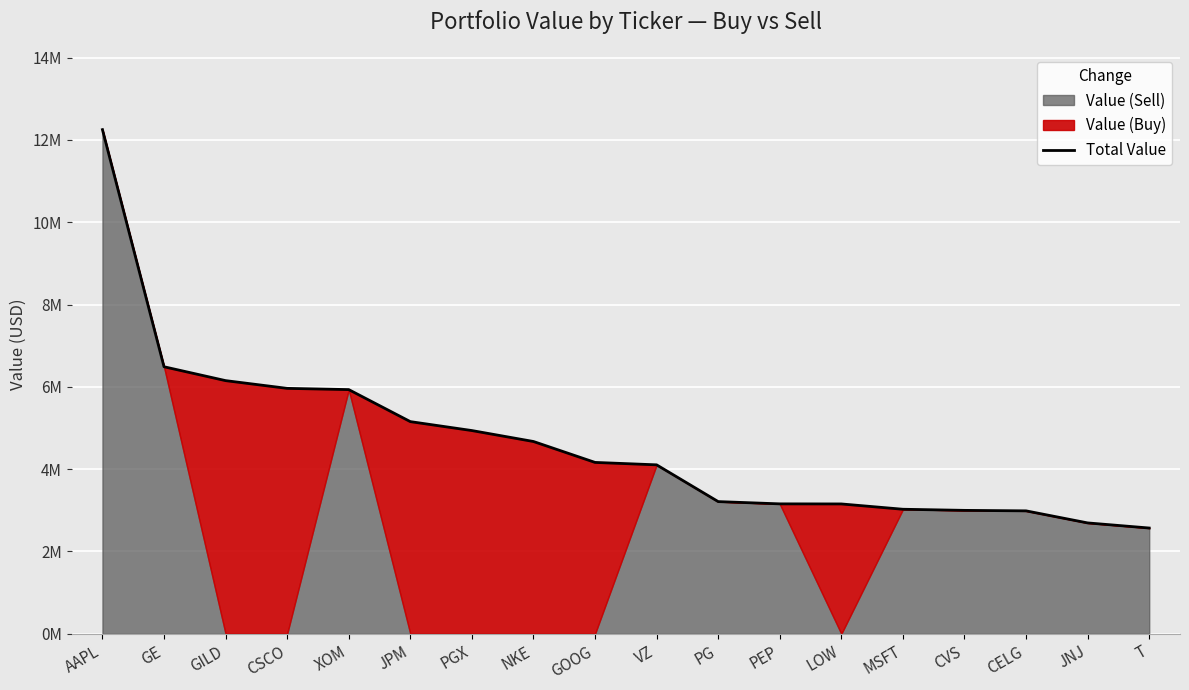

Read the value at CSCO.

5963000